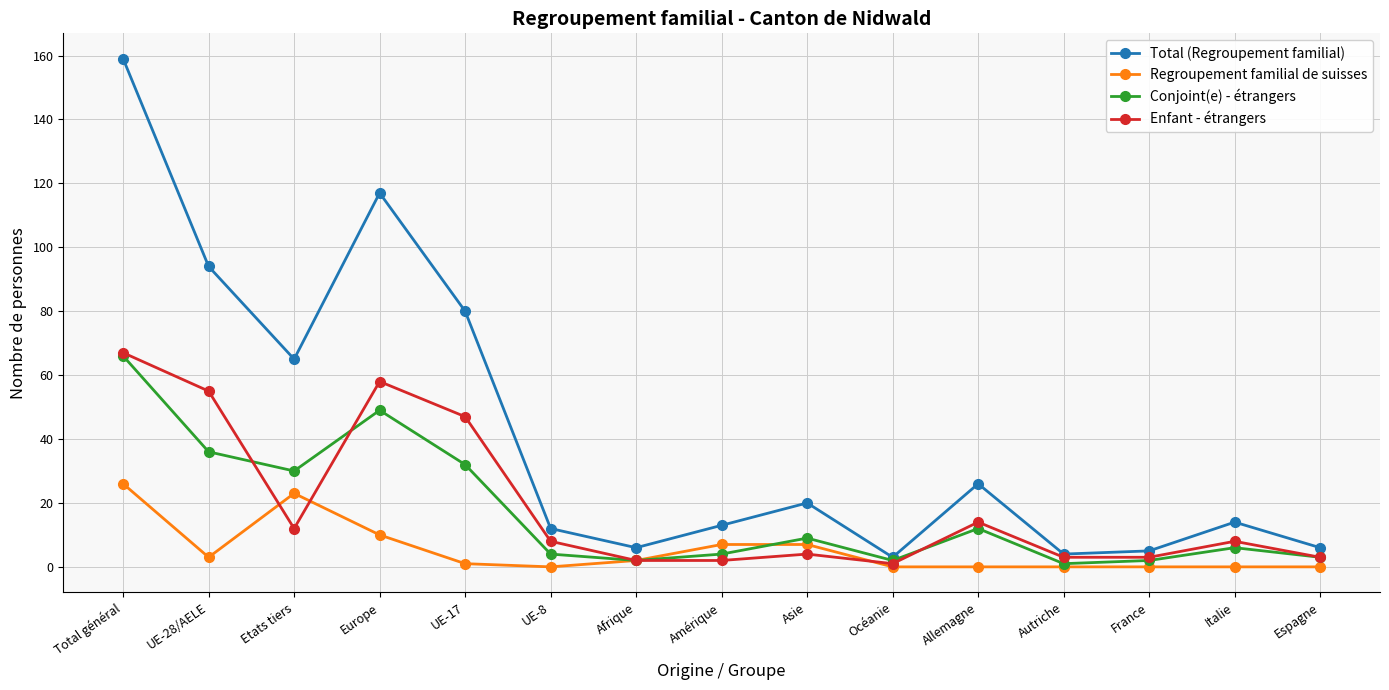

What is the spread (max minus min) of values at Total général?

133